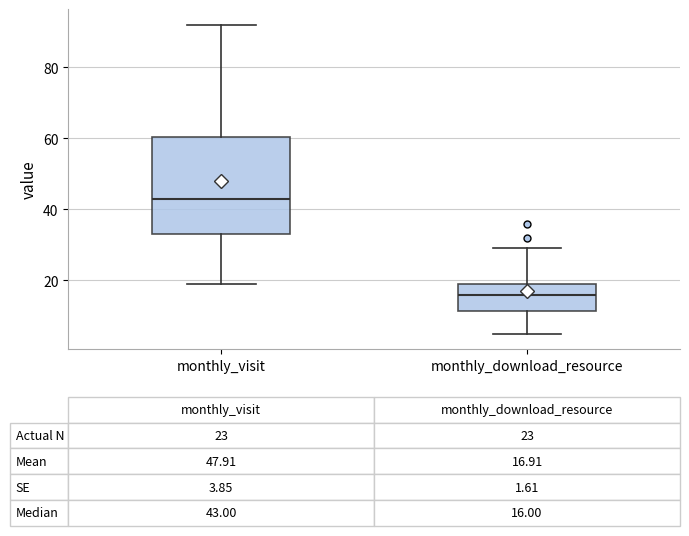

Which box has the lowest median line?

monthly_download_resource